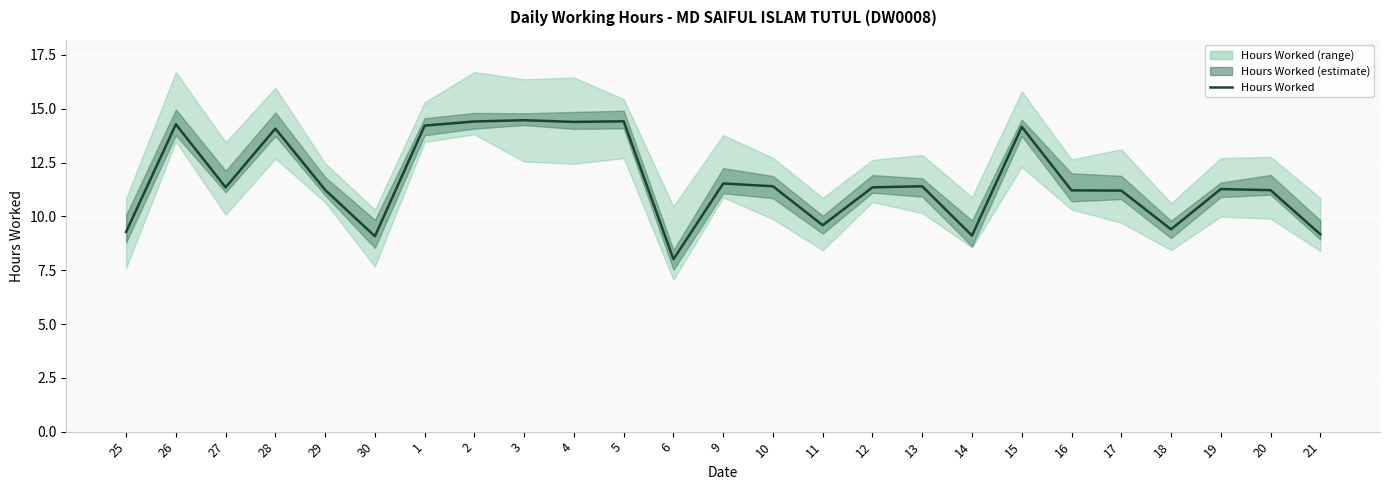

Reading left to right, list all the values displayed in this chart.

25=9.3	26=14.3	27=11.3	28=14.1	29=11.2	30=9.1	1=14.2	2=14.4	3=14.5	4=14.4	5=14.4	6=8.0	9=11.5	10=11.4	11=9.6	12=11.3	13=11.4	14=9.1	15=14.2	16=11.2	17=11.2	18=9.4	19=11.3	20=11.2	21=9.2